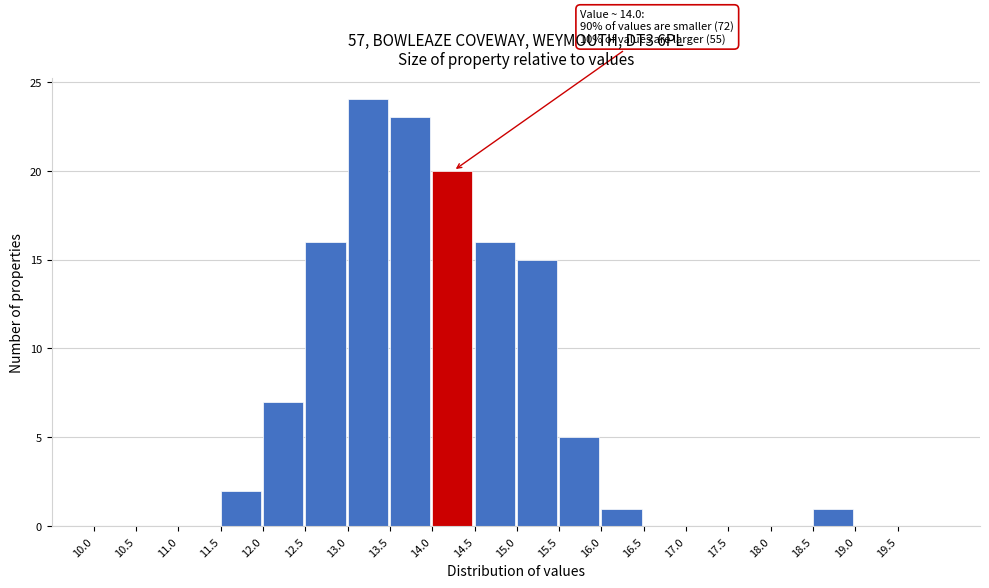

Over which range of the x-axis is the bar tallest?

13.0 to 13.5